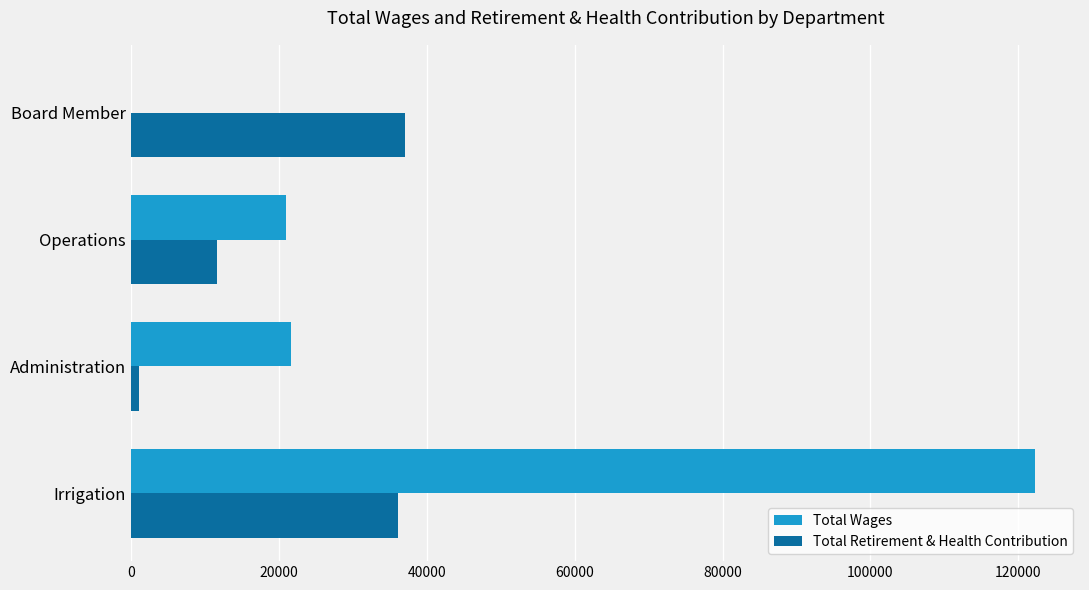

At which label is Total Retirement & Health Contribution closest to 19031?

Operations